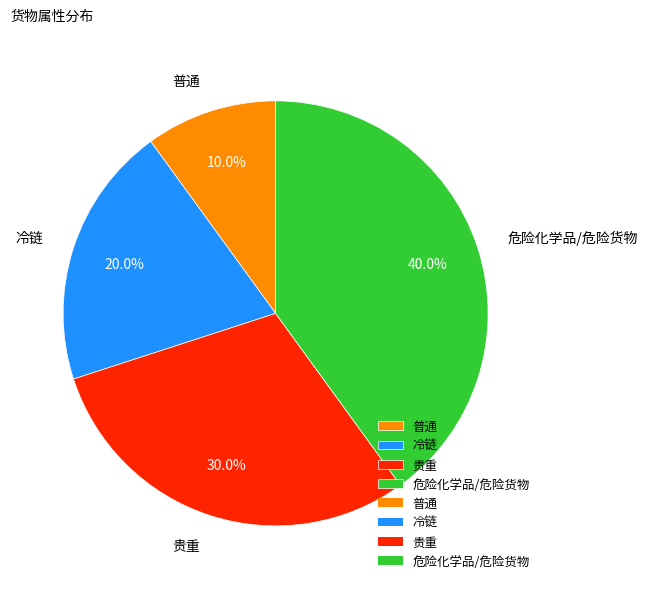

How many segments does this pie chart have?

4